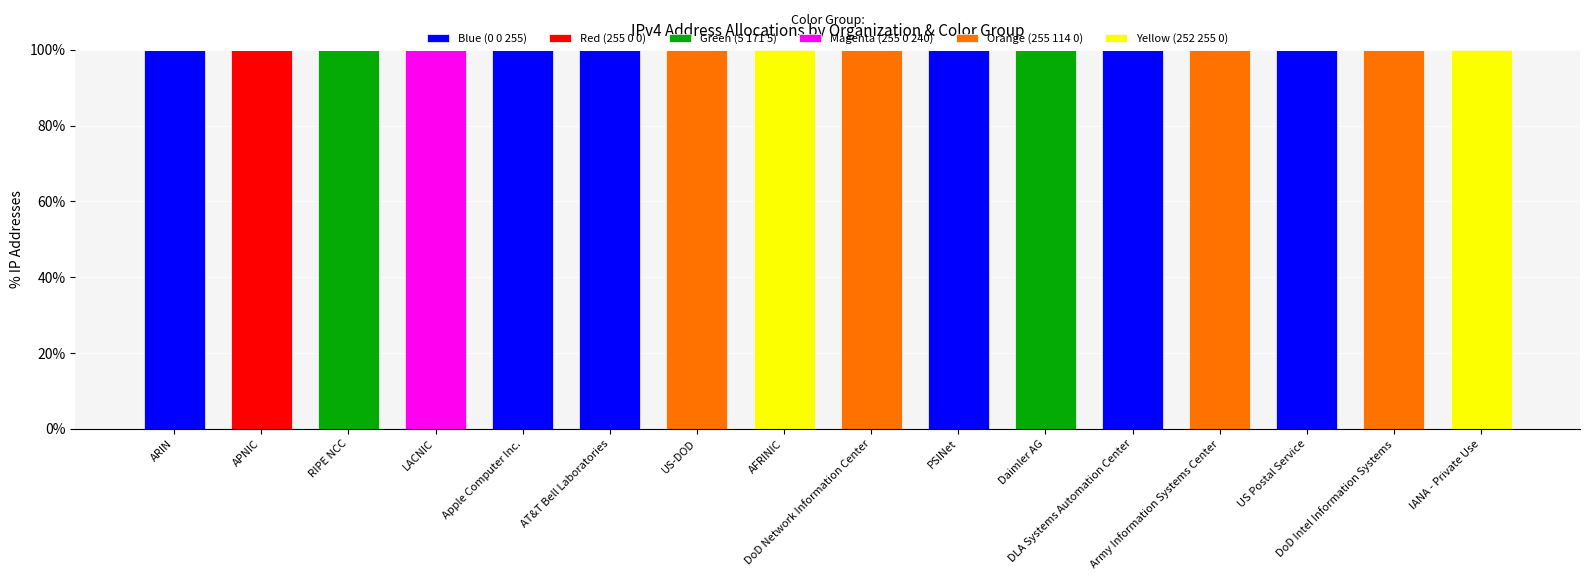

What is the total value across all series at LACNIC?

100